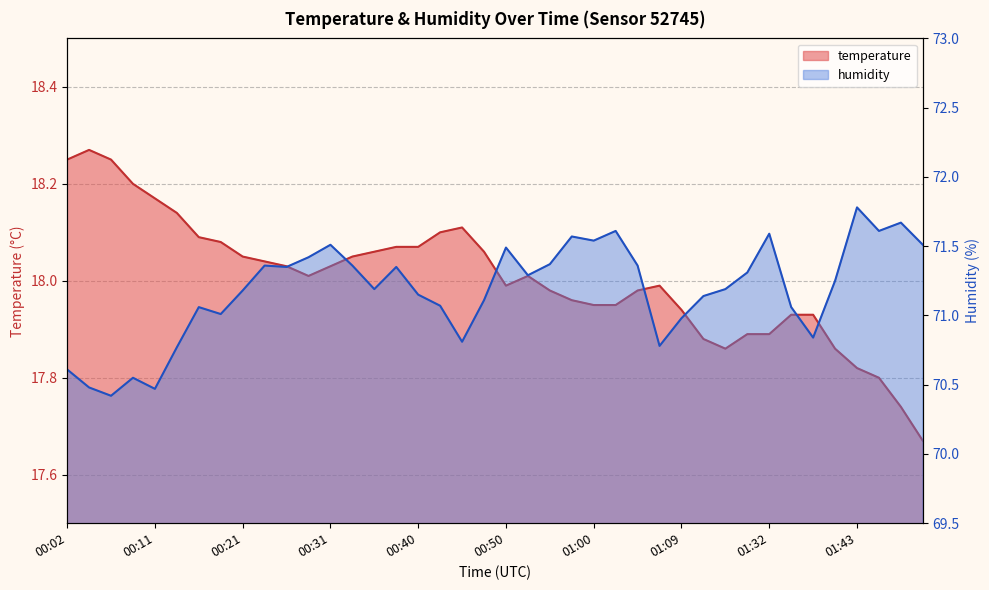

What is the spread (max minus min) of values at 37?

53.8